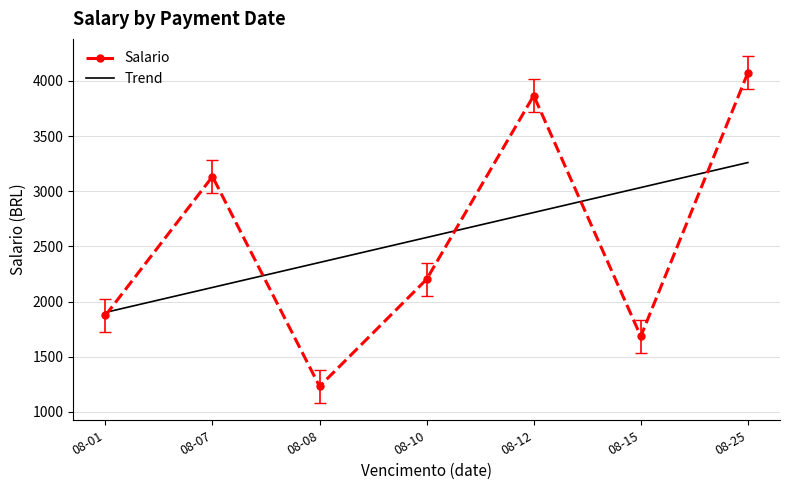

What is the value of the Salario point at the 6th from the left?

1685